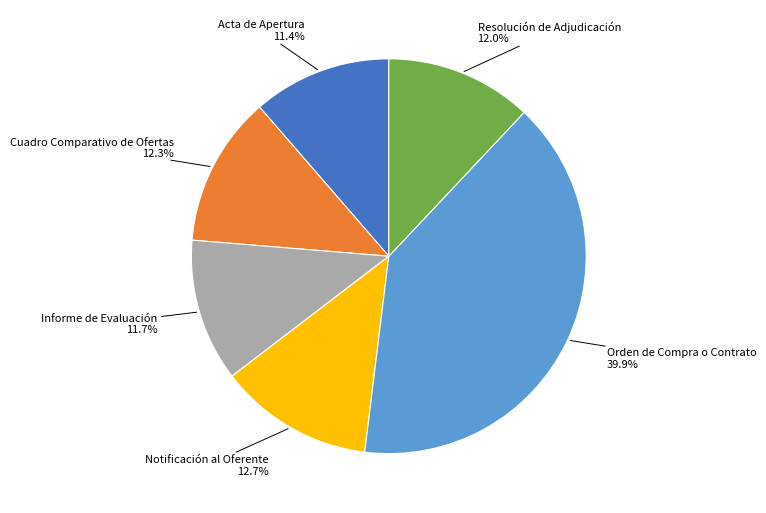

To the nearest percent, what percentage of the pie is Acta de Apertura?

11%